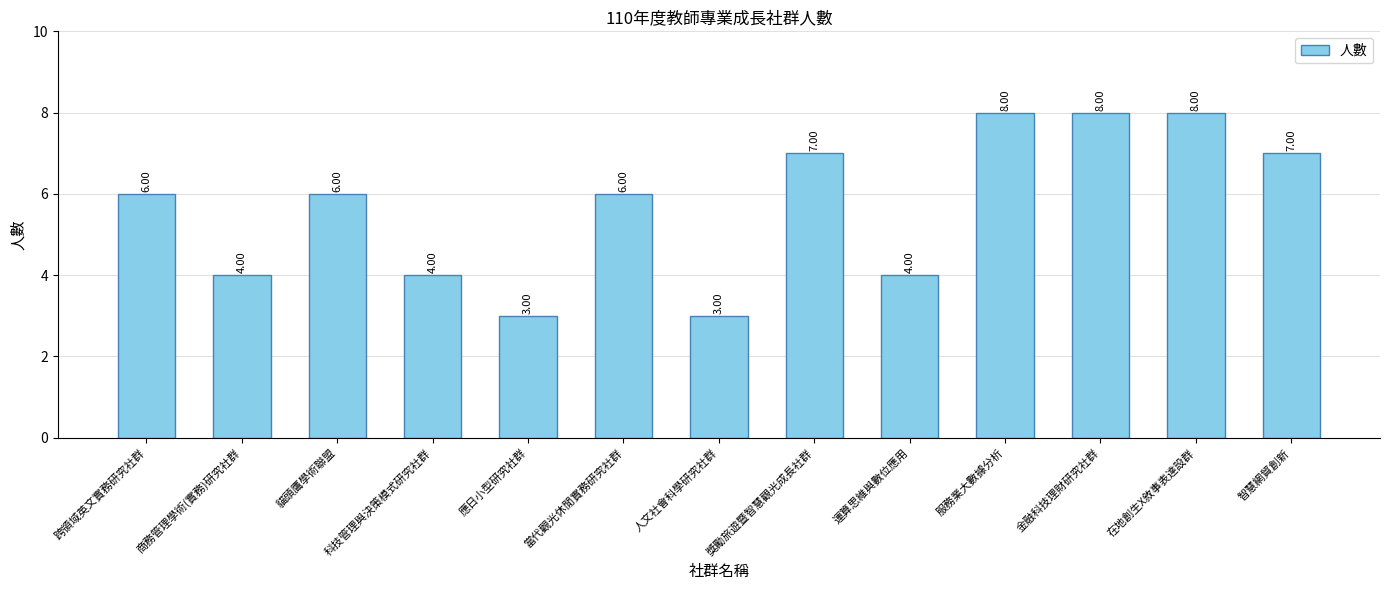

Does the chart contain stacked bars?

No